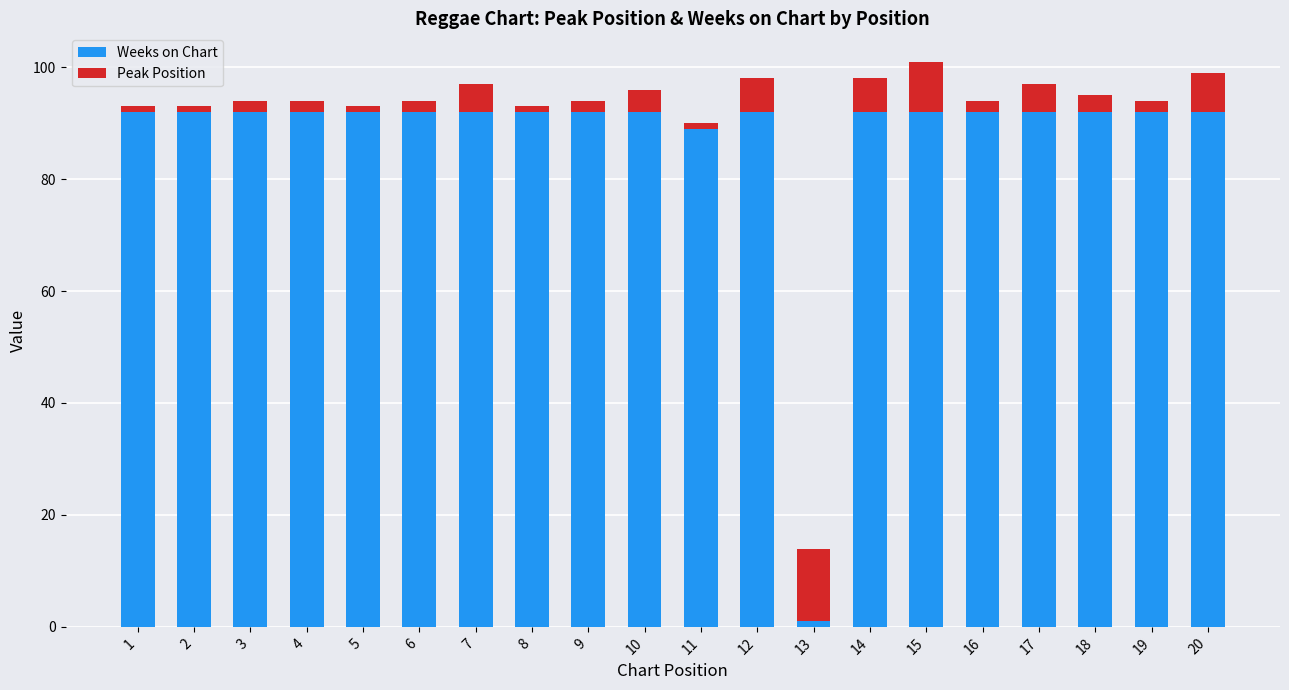

What are all the series names shown in the legend?

Weeks on Chart, Peak Position